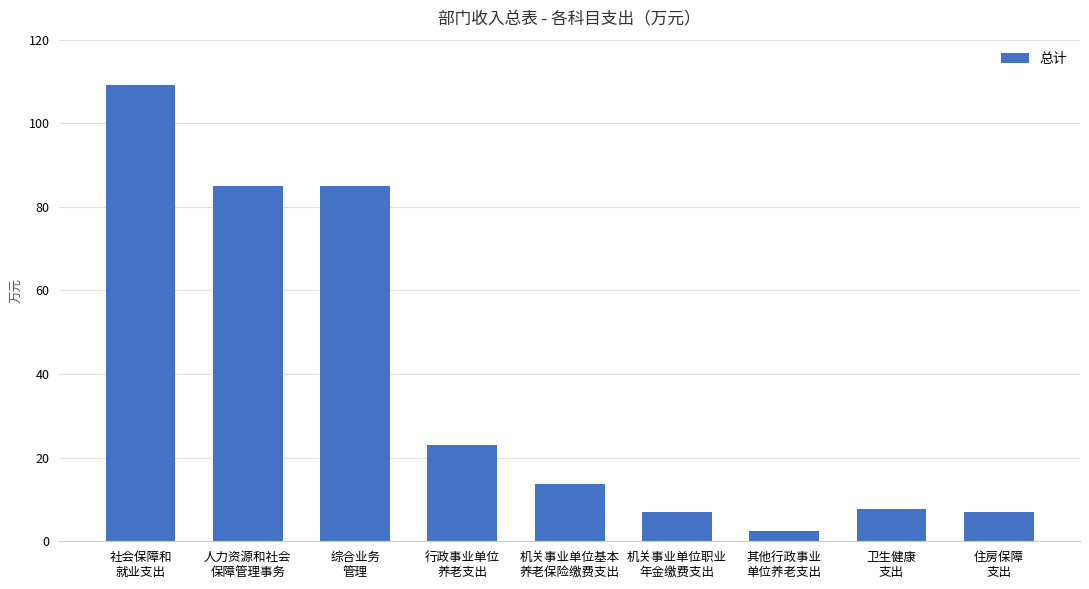

What is the ratio of the value at 人力资源和社会
保障管理事务 to the value at 综合业务
管理?

1.0